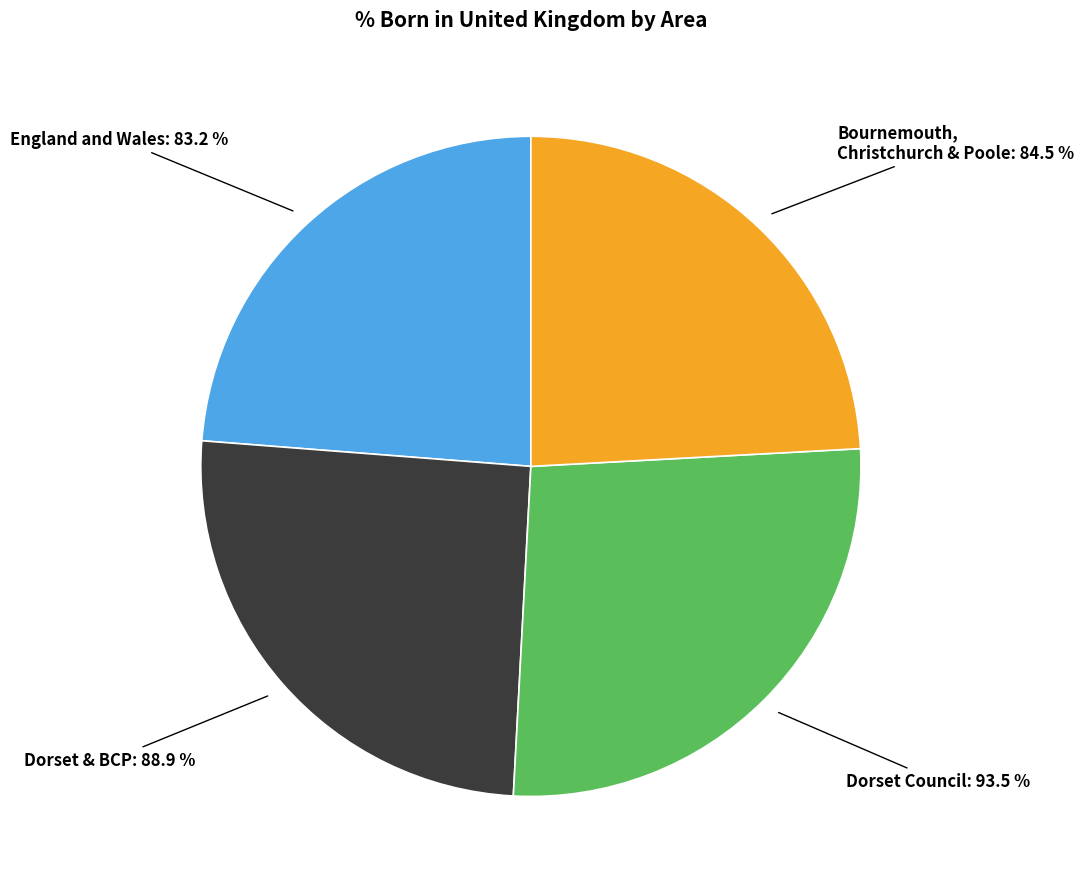

Is it true that Bournemouth, Christchurch and Poole is 24% of the pie?

True